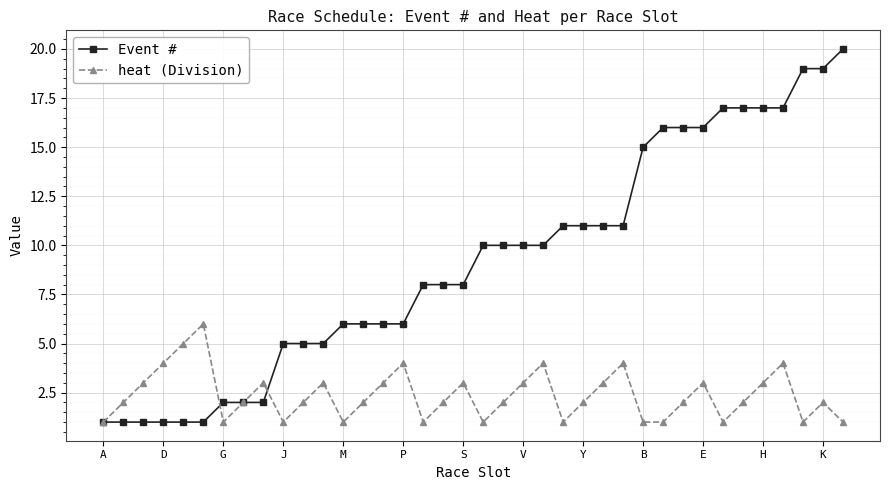

How many lines are shown in the chart?

2